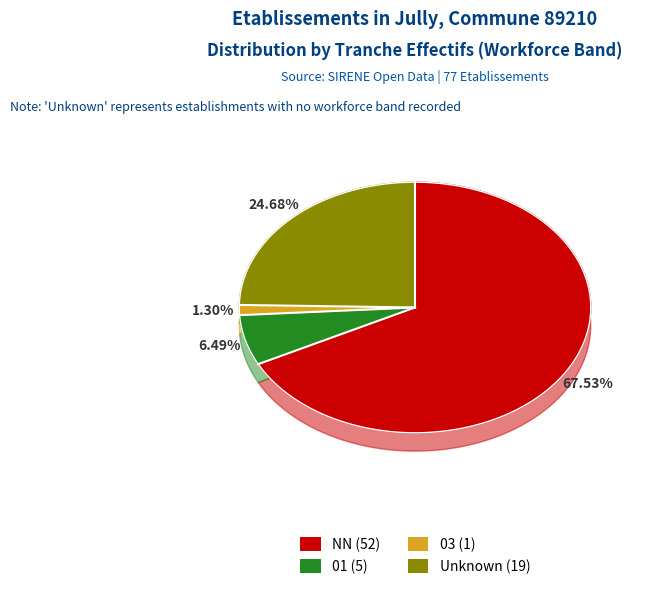

Does  represent more than half of the total?

No